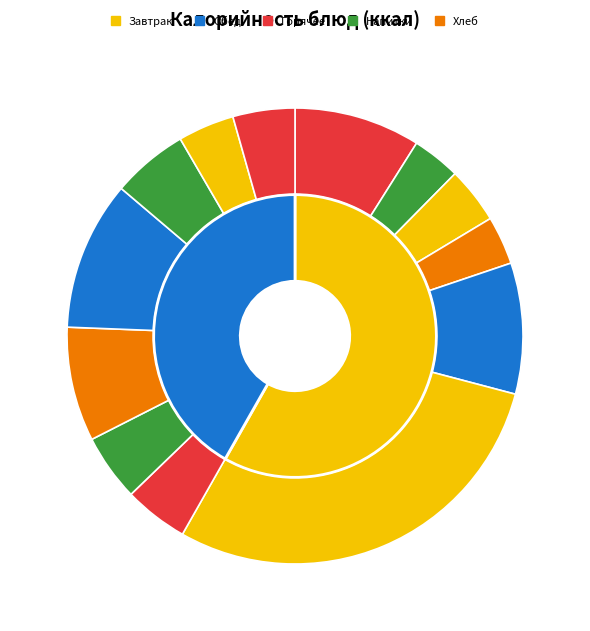

What is the change in value from Котлеты из птицы с соусом to Хлеб ржано-пшеничный?

-87